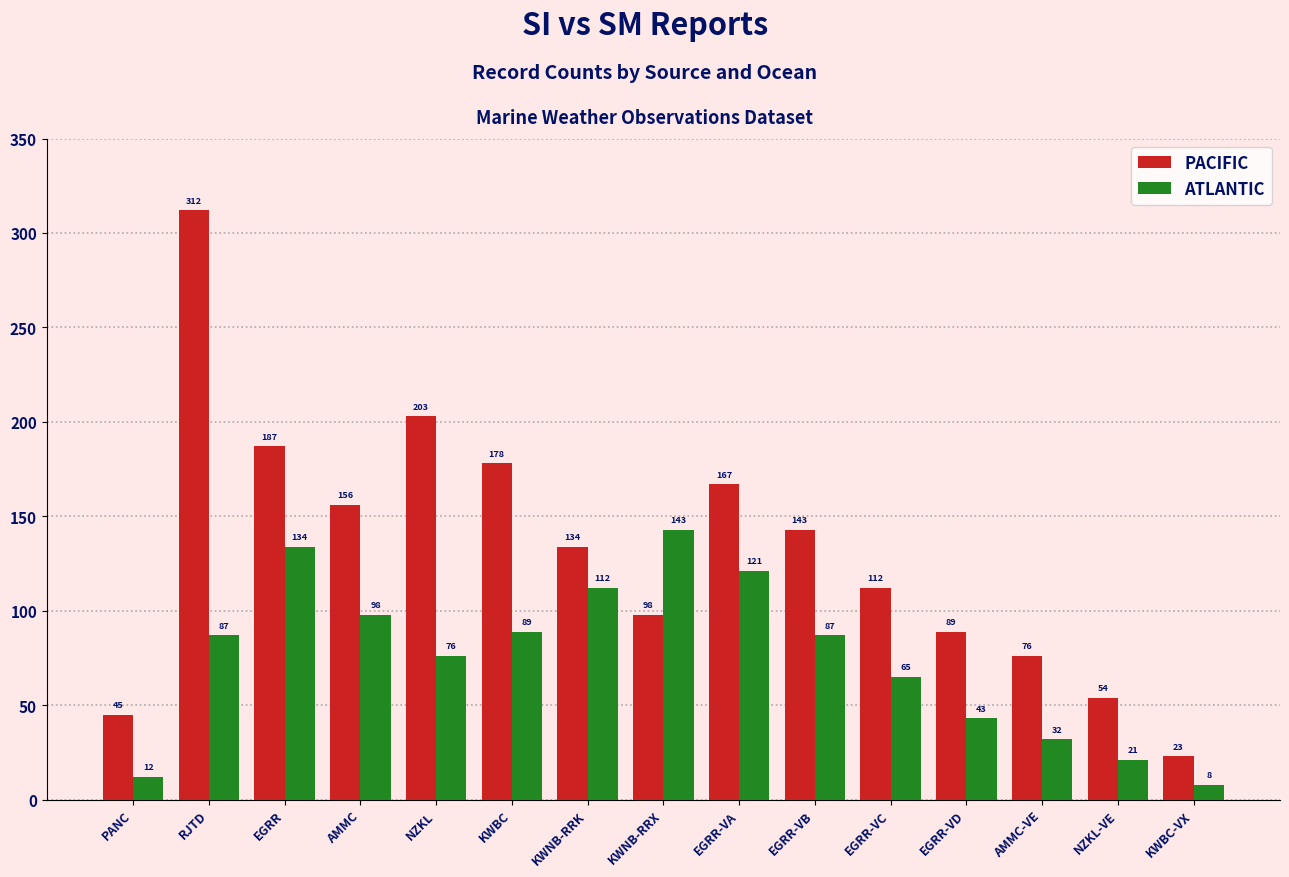

Reading right to left, what are all the values shown in this chart?

PACIFIC: KWBC-VX=23	NZKL-VE=54	AMMC-VE=76	EGRR-VD=89	EGRR-VC=112	EGRR-VB=143	EGRR-VA=167	KWNB-RRX=98	KWNB-RRK=134	KWBC=178	NZKL=203	AMMC=156	EGRR=187	RJTD=312	PANC=45
ATLANTIC: KWBC-VX=8	NZKL-VE=21	AMMC-VE=32	EGRR-VD=43	EGRR-VC=65	EGRR-VB=87	EGRR-VA=121	KWNB-RRX=143	KWNB-RRK=112	KWBC=89	NZKL=76	AMMC=98	EGRR=134	RJTD=87	PANC=12